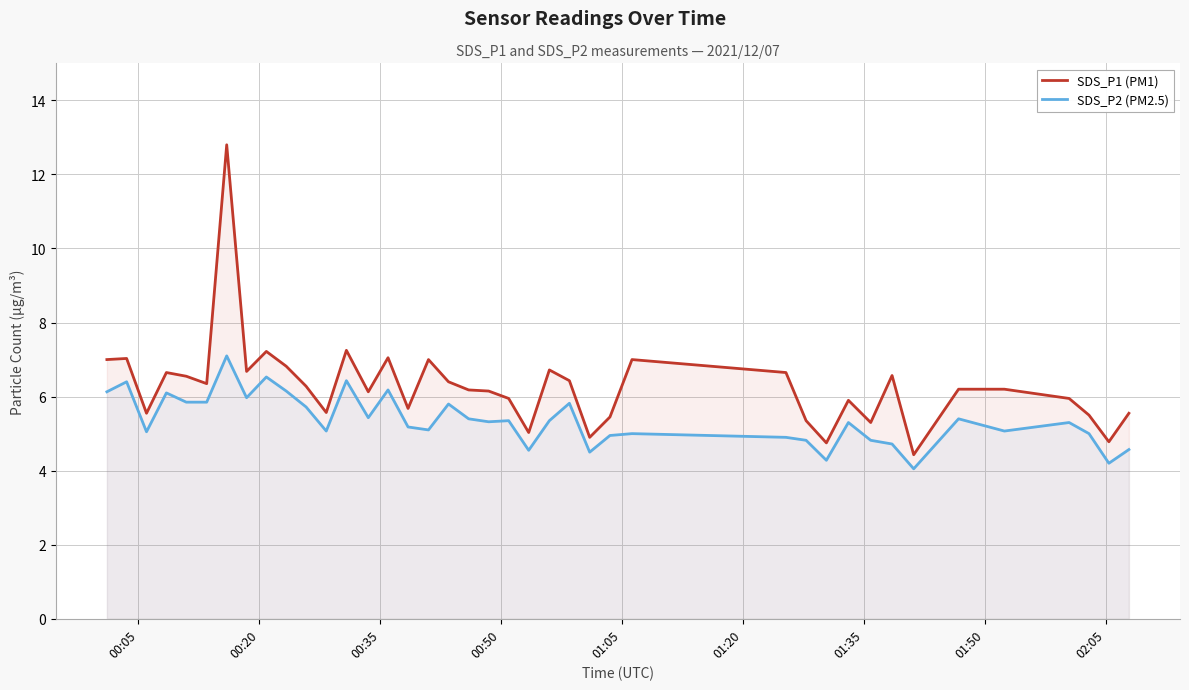

Which series has the largest total across all categories?

SDS_P1 (PM1)